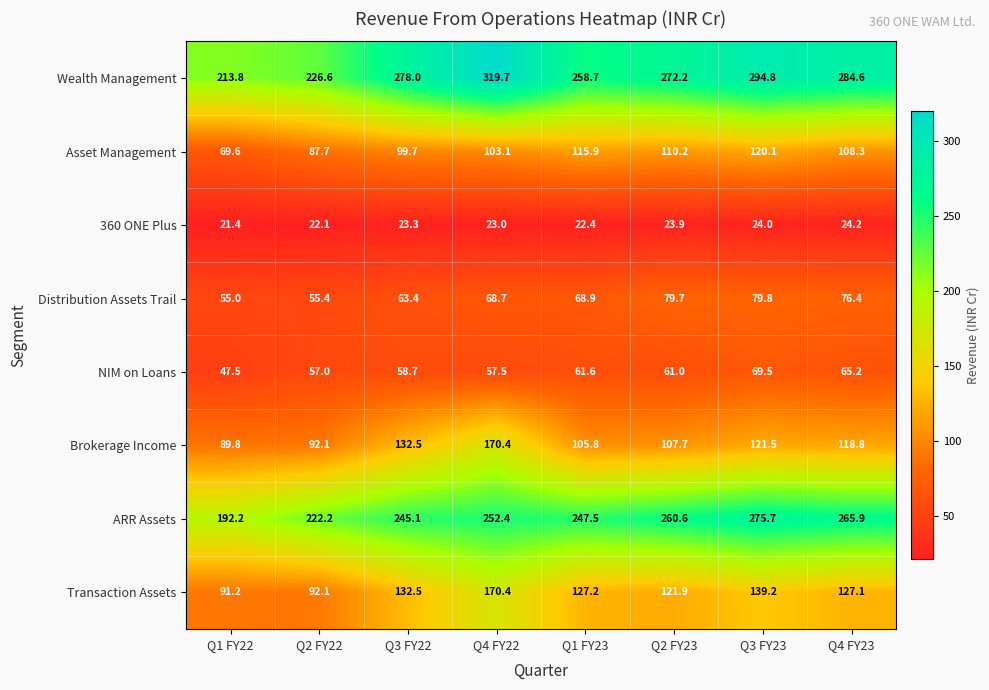

Where does the Distribution Assets Trail series first go above 68?

Q4 FY22